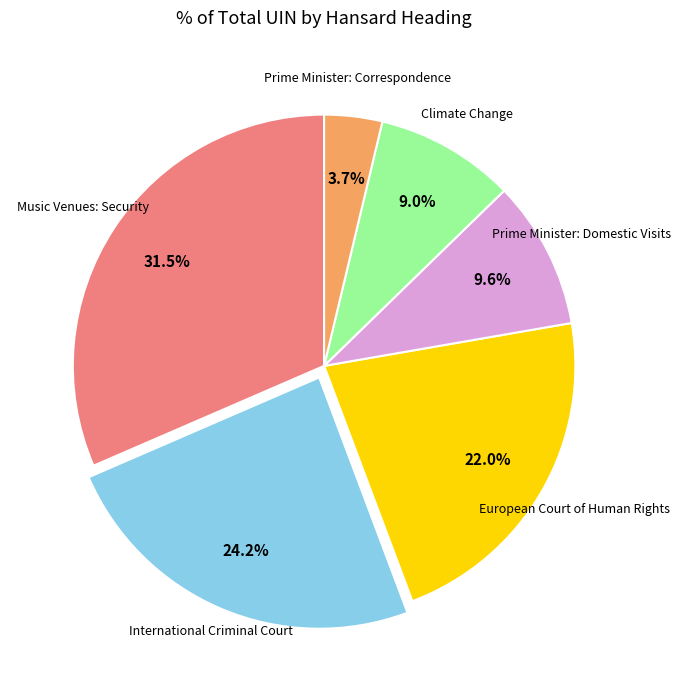

Does any single category account for the majority?

No